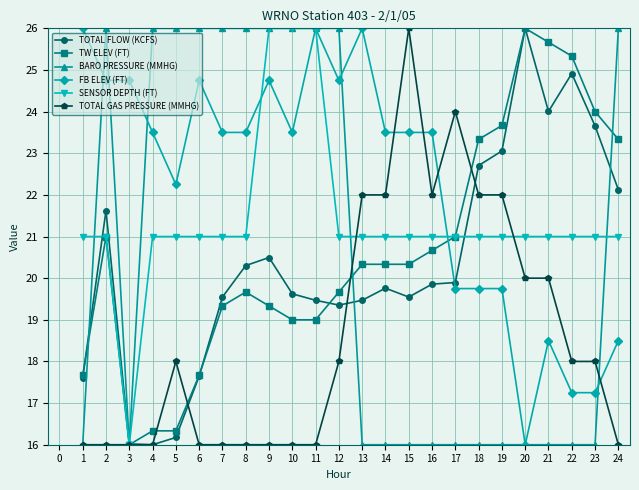

Does the chart have visible grid lines?

Yes